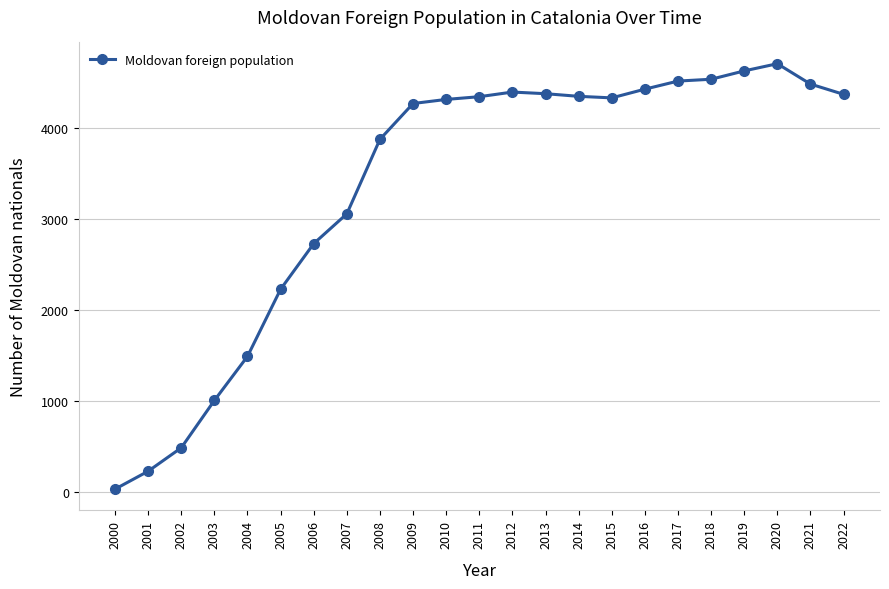

Approximately how many times larger is the value at 2002 compared to 2020?

0.1